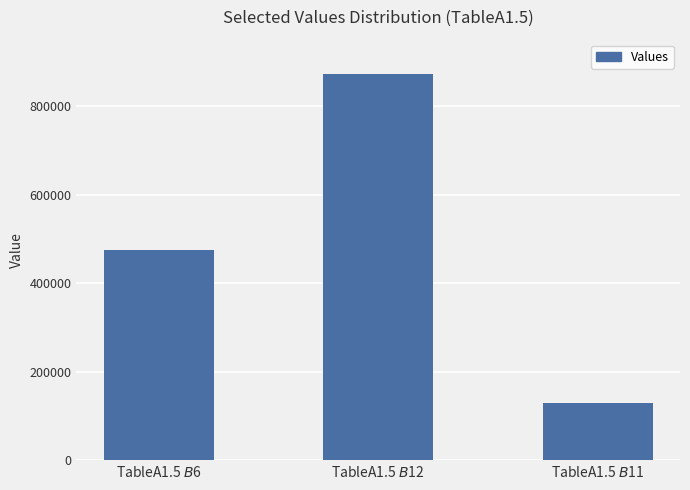

What value does the data have at TableA1.5 $B$12?

872708.7